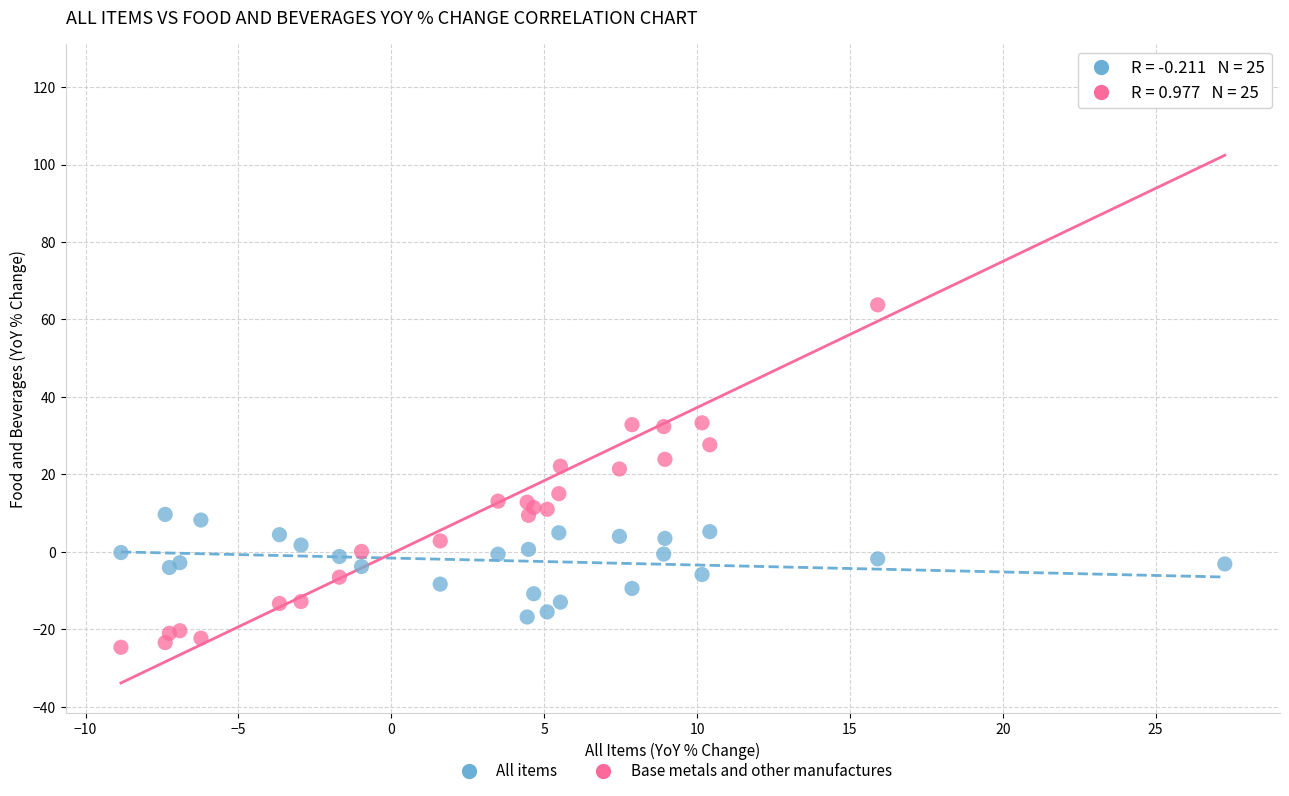

What is the X range (max minus min) for the scatter plot?

36.1